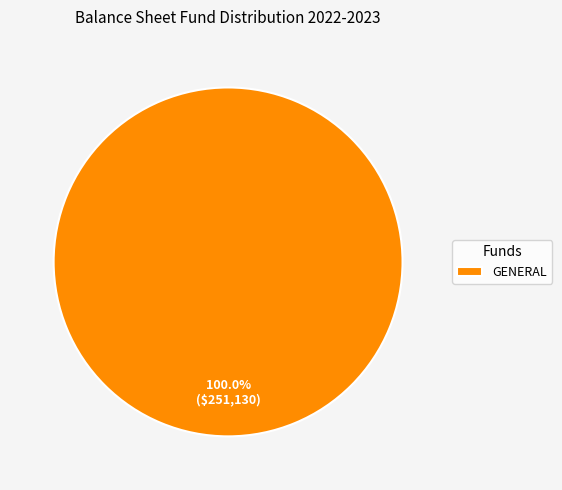

Is there a majority slice in this chart?

Yes